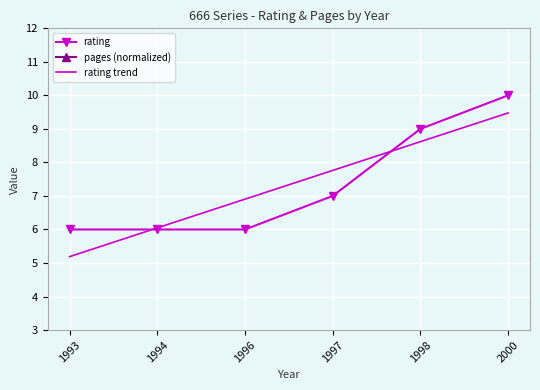

True or false: rating trend has a value of 6.0 at 1994.

True